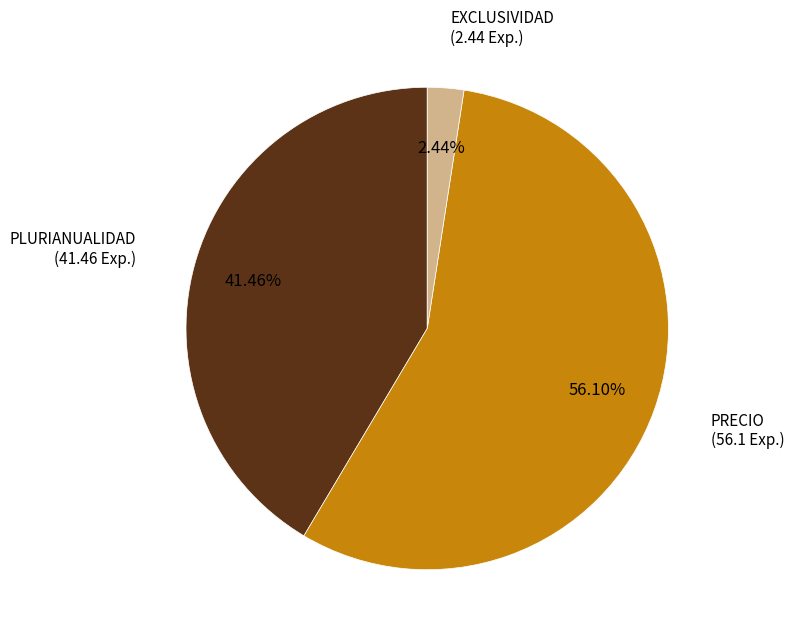

Does any single category account for the majority?

Yes